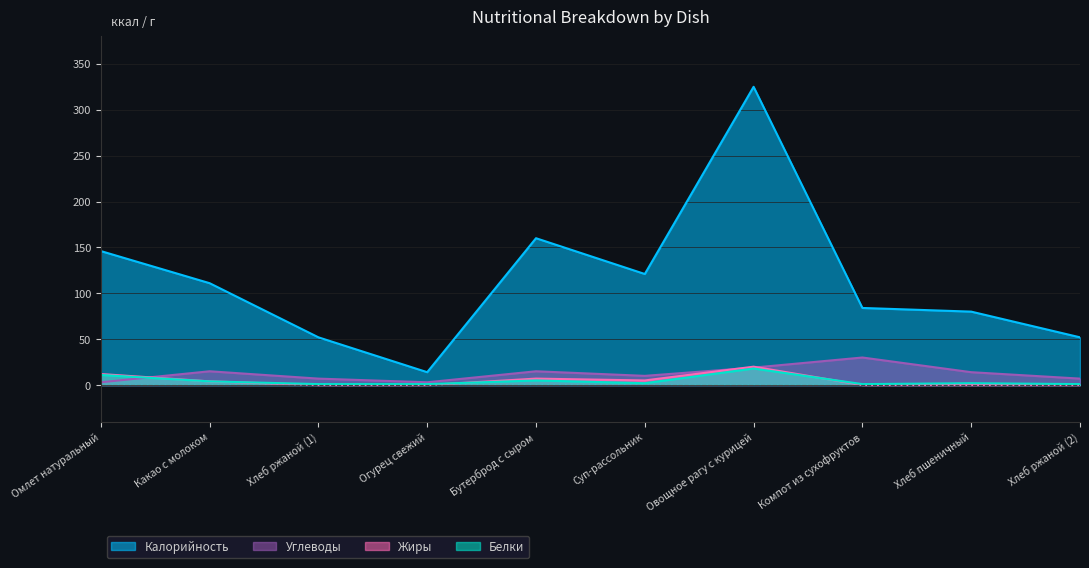

Where is the first local maximum for Жиры?

Бутерброд с сыром